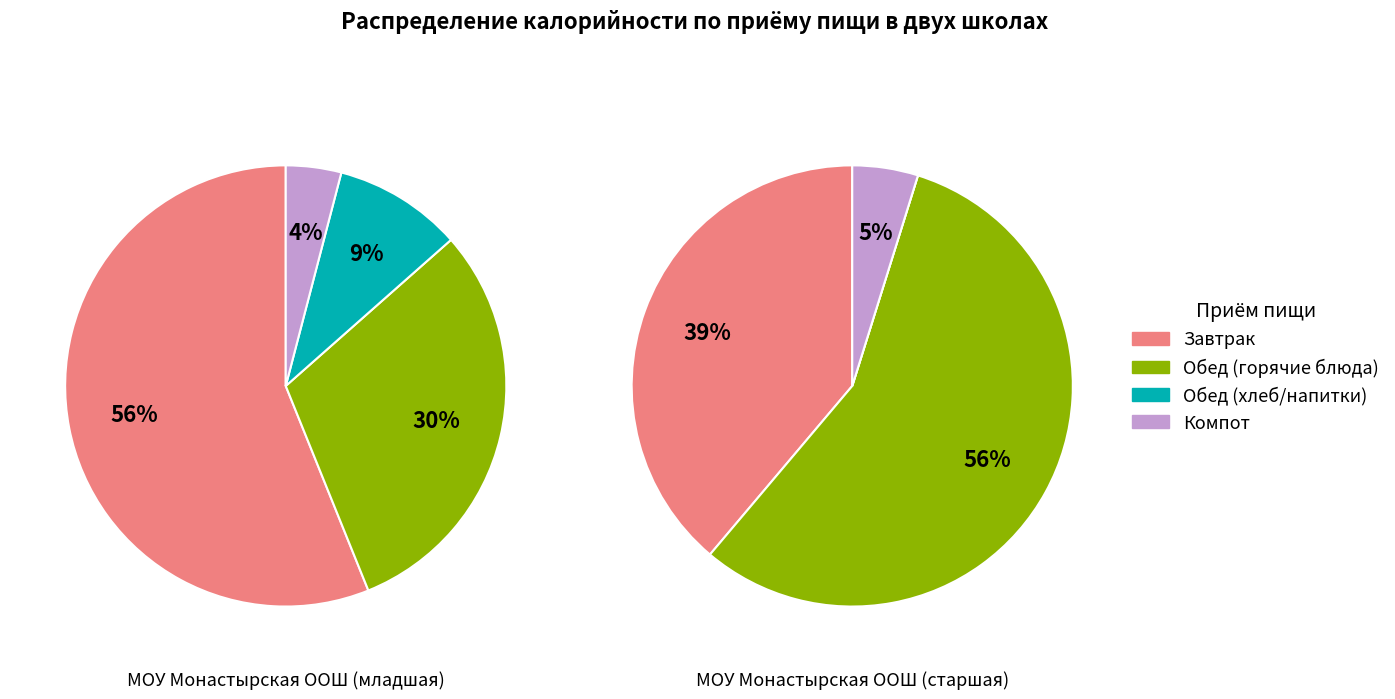

Rank the series by their average value, from highest to lowest.

МОУ Монастырская ООШ ста (старшая), МОУ Монастырская ООШ мла (младшая)